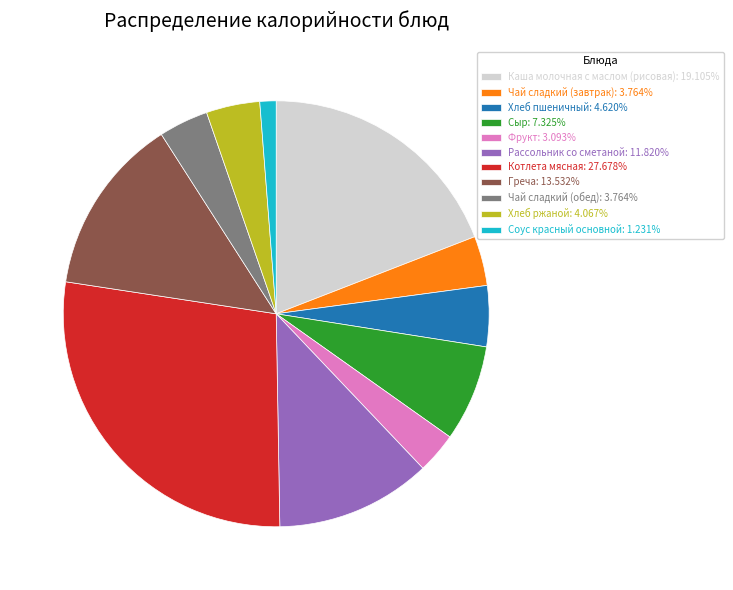

Is it true that Греча is 2% of the pie?

False